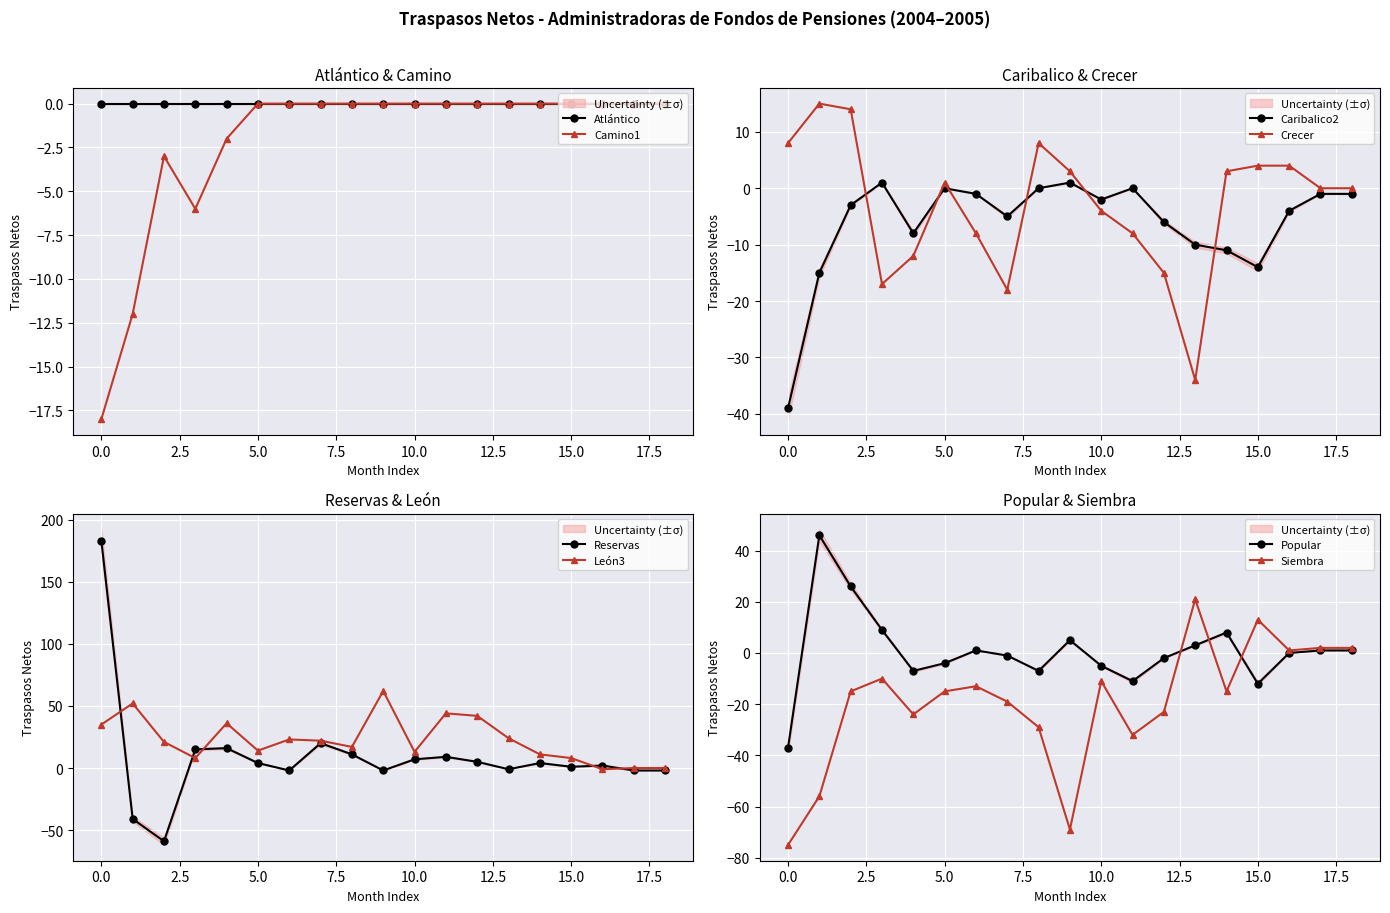

The value of Caribalico2 at 15.0 is -14. True or false?

True